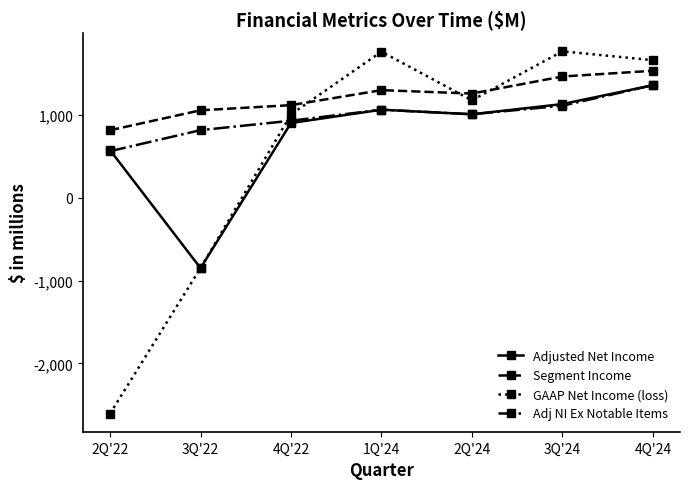

True or false: Segment Income and Adjusted Net Income cross at least once.

False